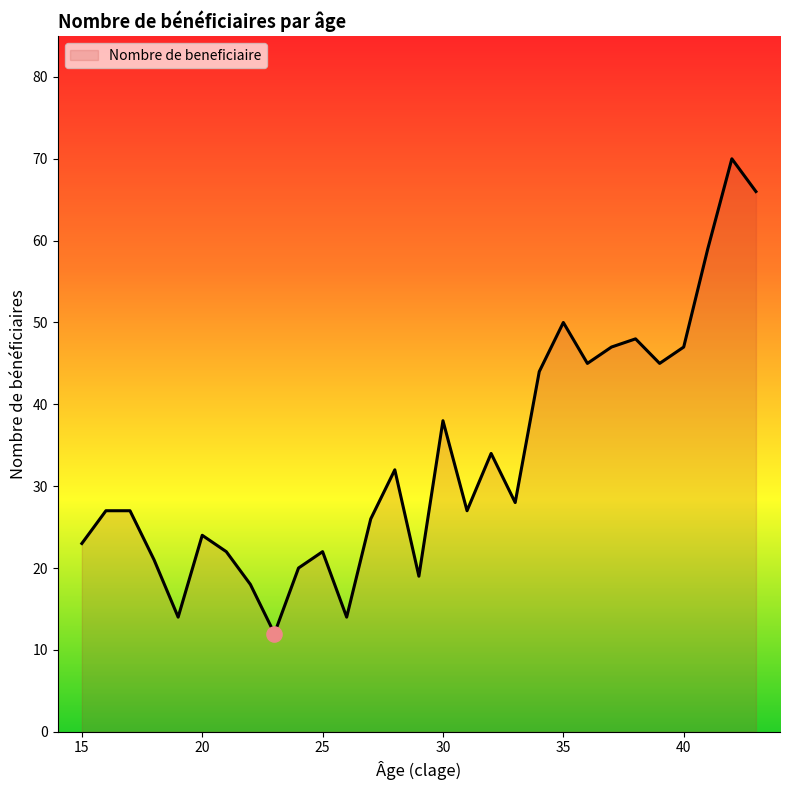

What is the difference between the maximum and minimum values?

58